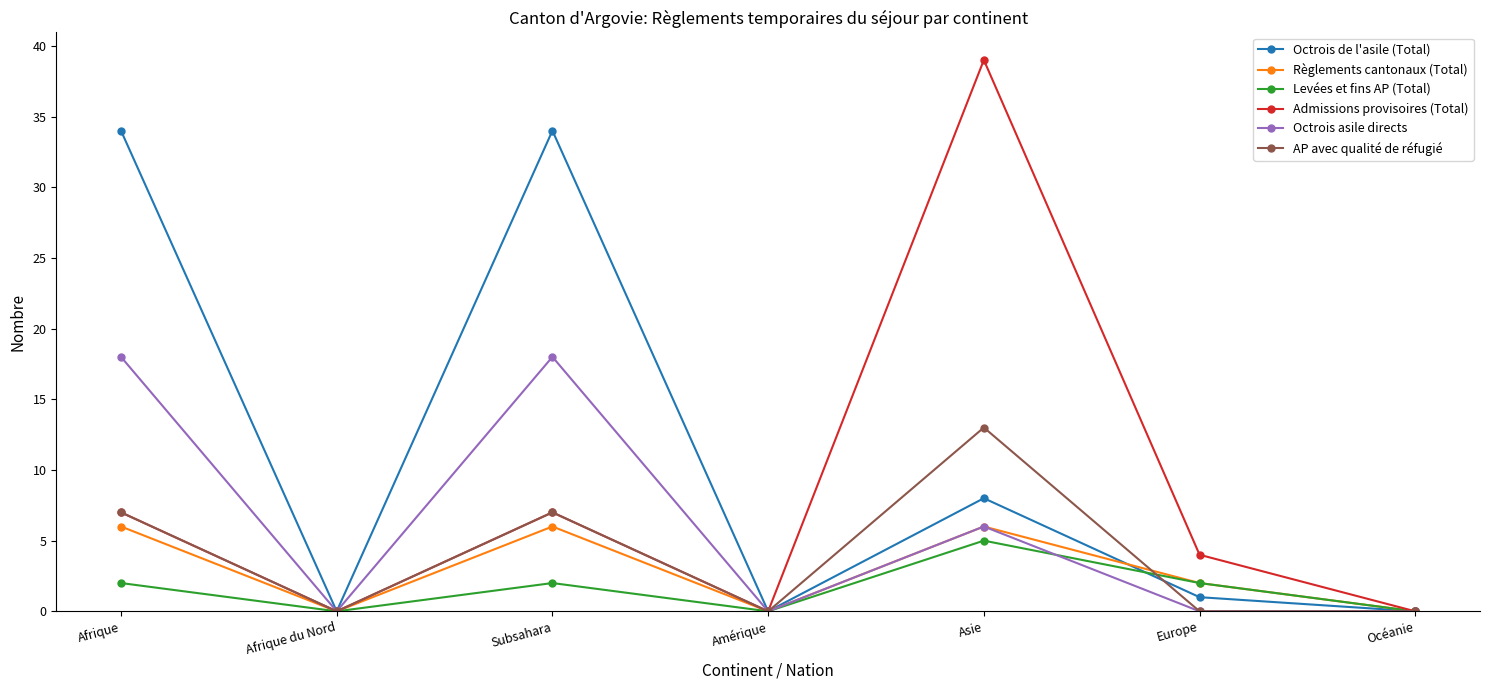

What is the difference between the highest and lowest values at Asie?

34